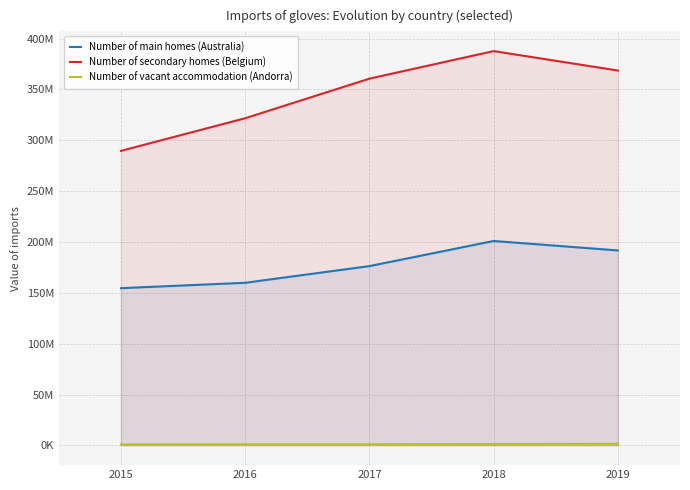

True or false: Number of vacant accommodation (Andorra) and Number of main homes (Australia) cross at least once.

False